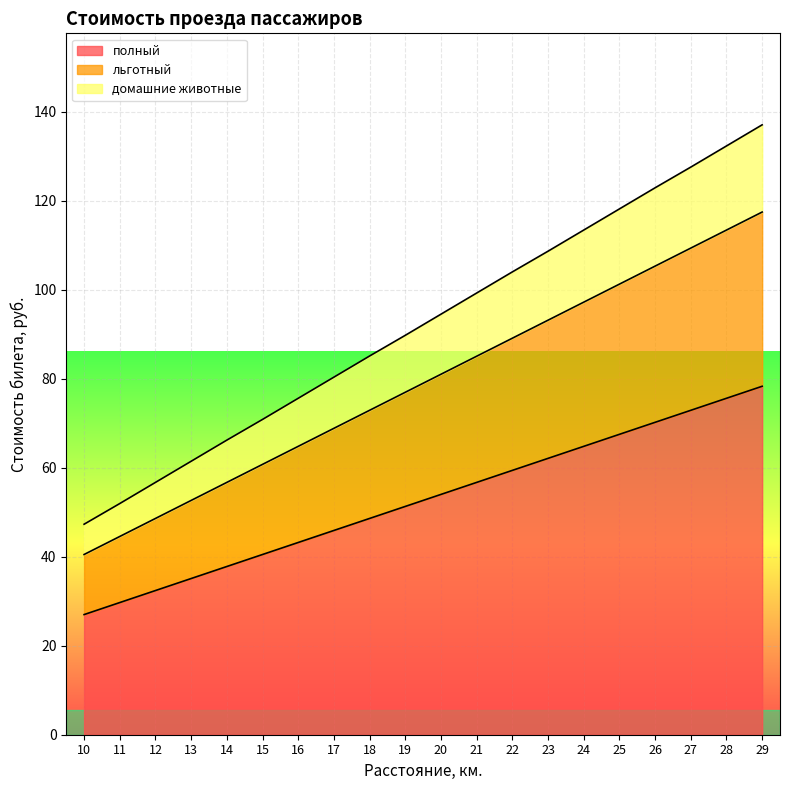

Which series changed the most between 12 and 21?

домашние животные